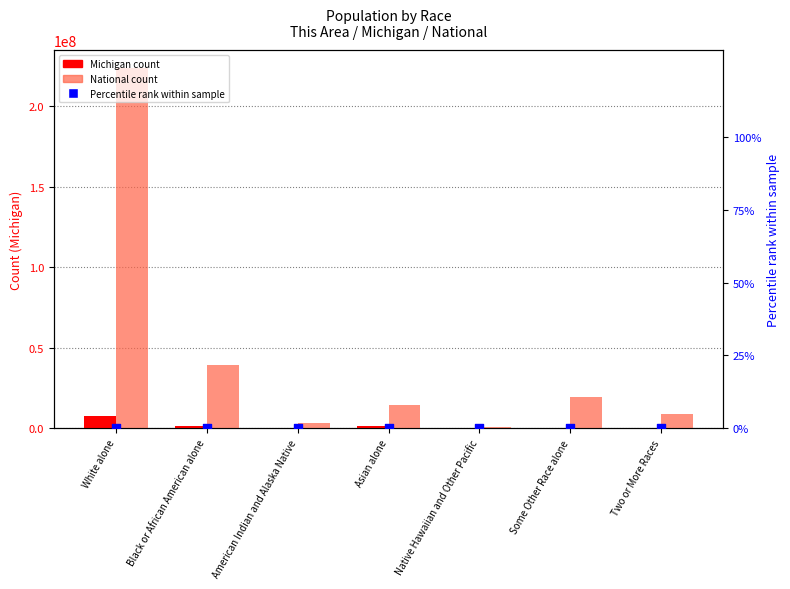

At which category is the sum across all series the highest?

White alone